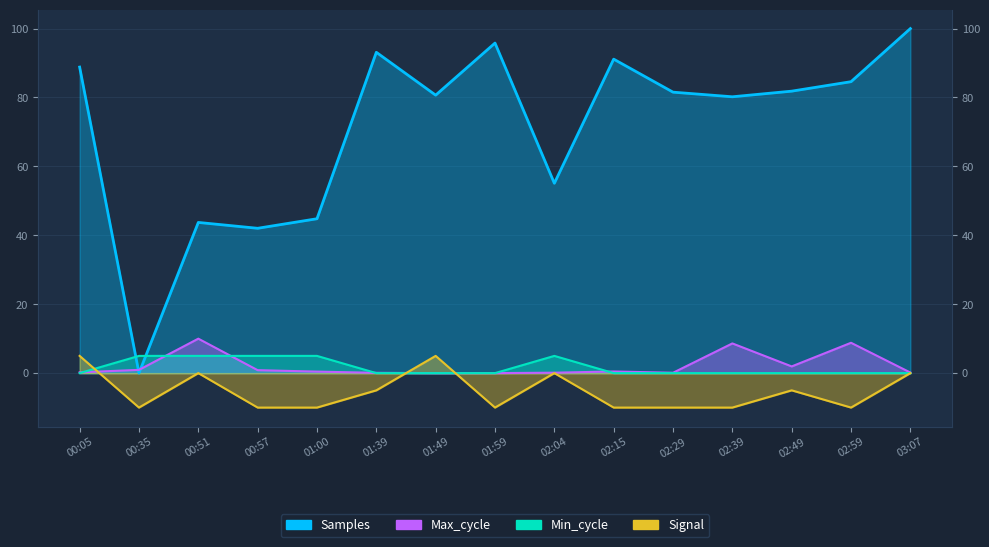

Where do Max_cycle and Signal first cross each other?

00:05 and 00:35